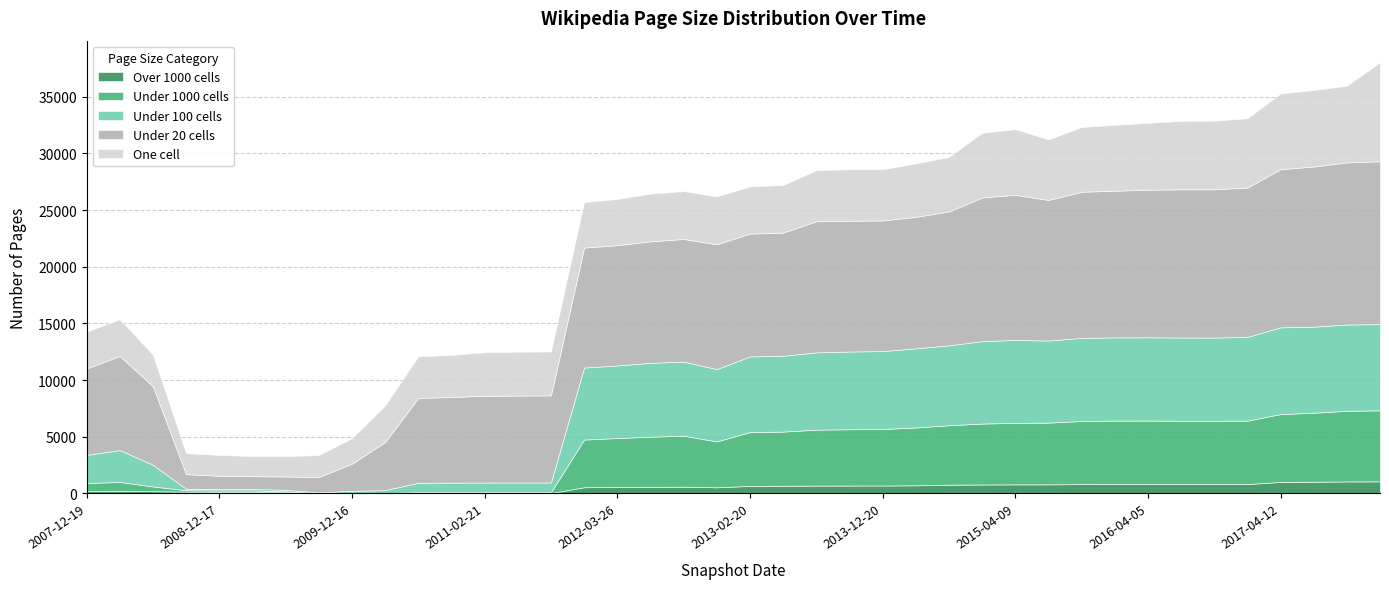

True or false: one_cell and under_hundred_cells cross at least once.

True